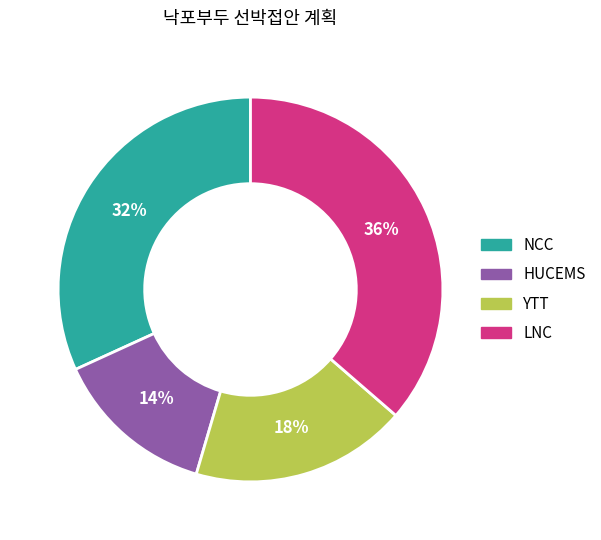

Which slice is the largest?

LNC